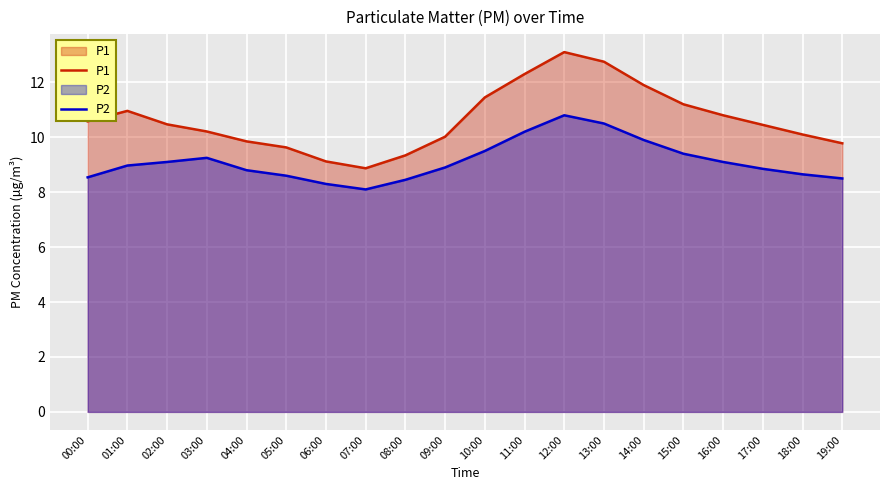

What is the spread (max minus min) of values at 09:00?

1.1